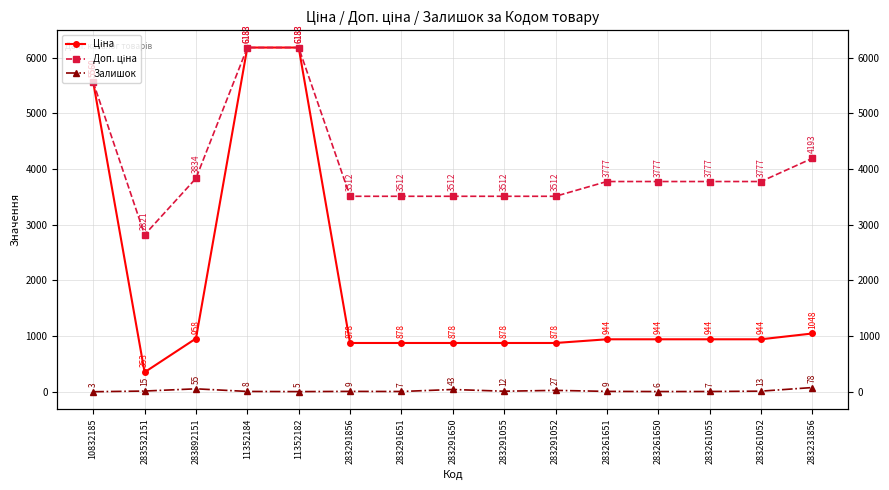

At which category does the chart reach its peak across all series?

11352184